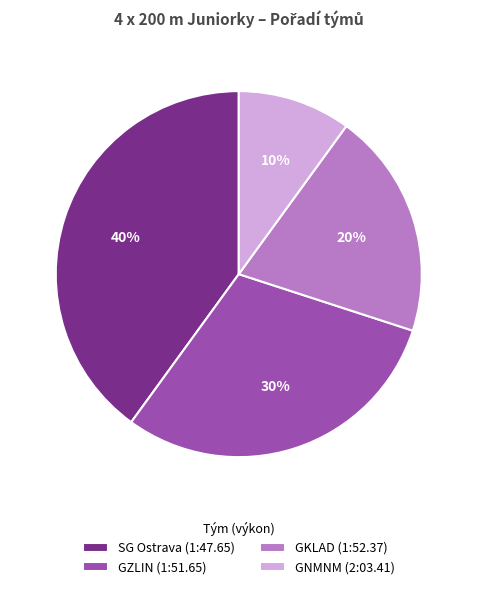

Which has a higher value, GKLAD (1:52.37) or SG Ostrava (1:47.65)?

SG Ostrava (1:47.65)